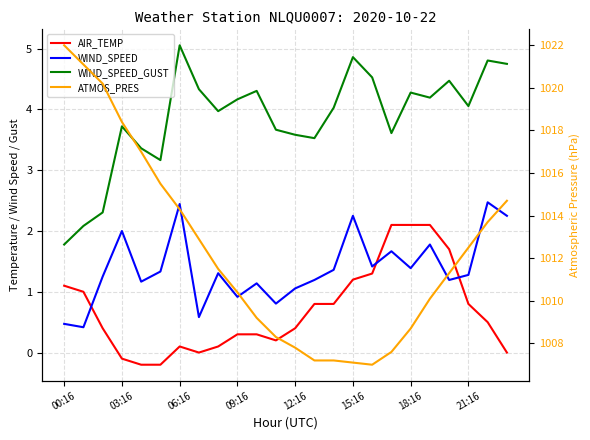

Rank the series at 23 from lowest to highest value.

AIR_TEMP, WIND_SPEED, WIND_SPEED_GUST, ATMOS_PRES